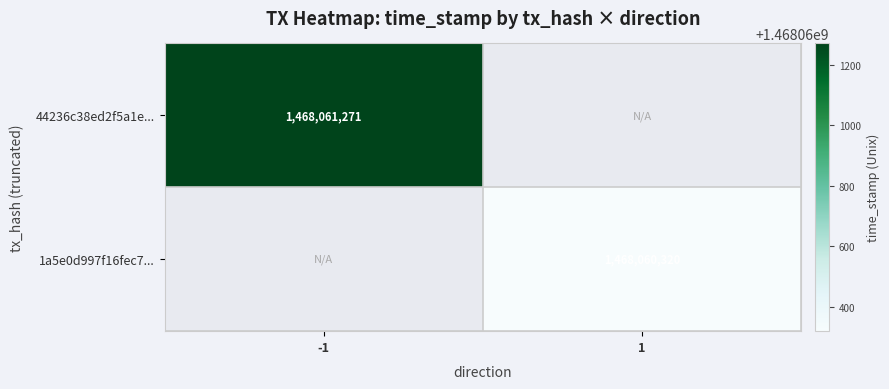

At how many categories does at least one series exceed 530162926?

2